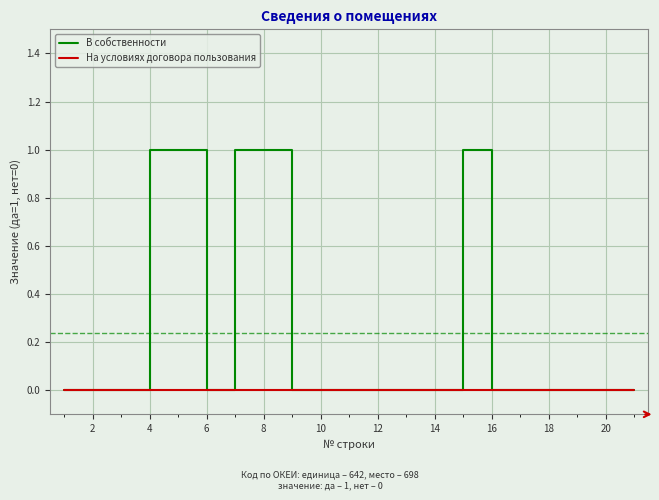

Which series has the largest total across all categories?

В собственности